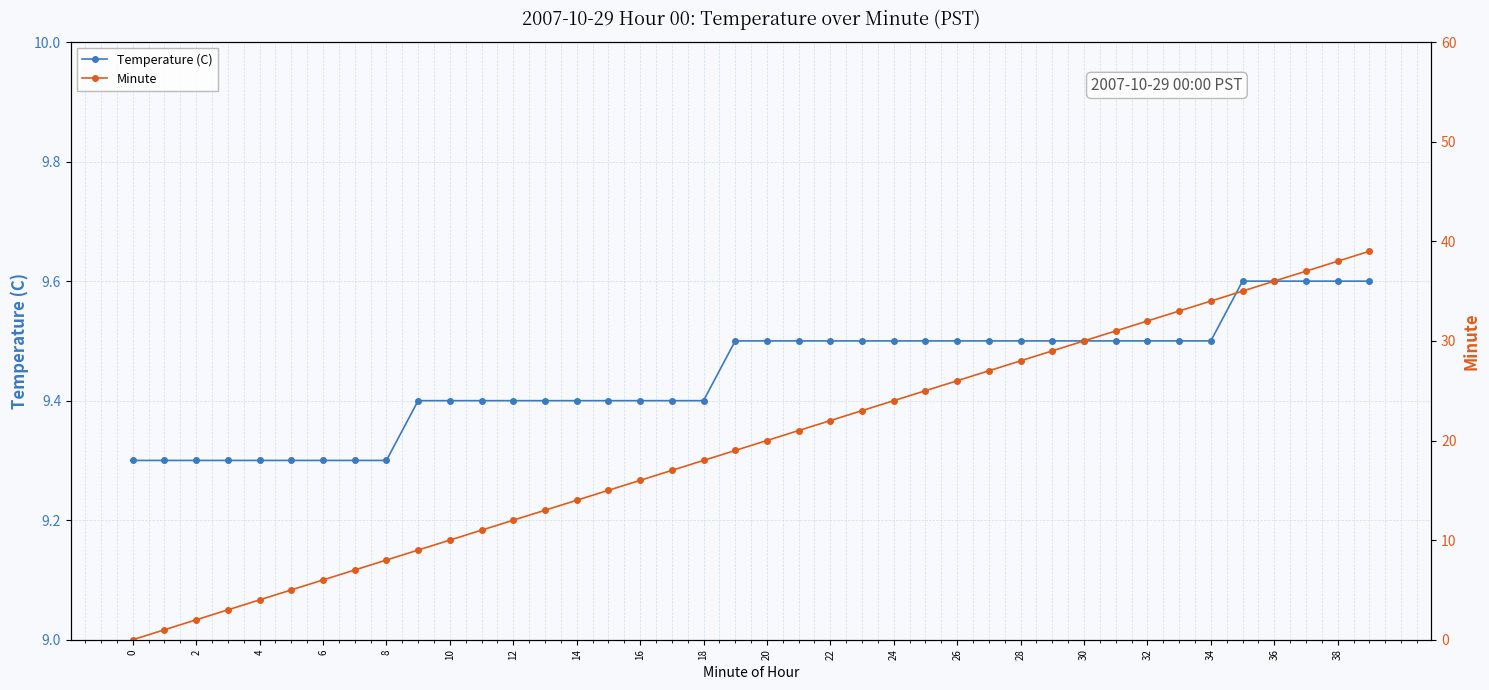

What is the minimum value for Temperature (C)?

9.3